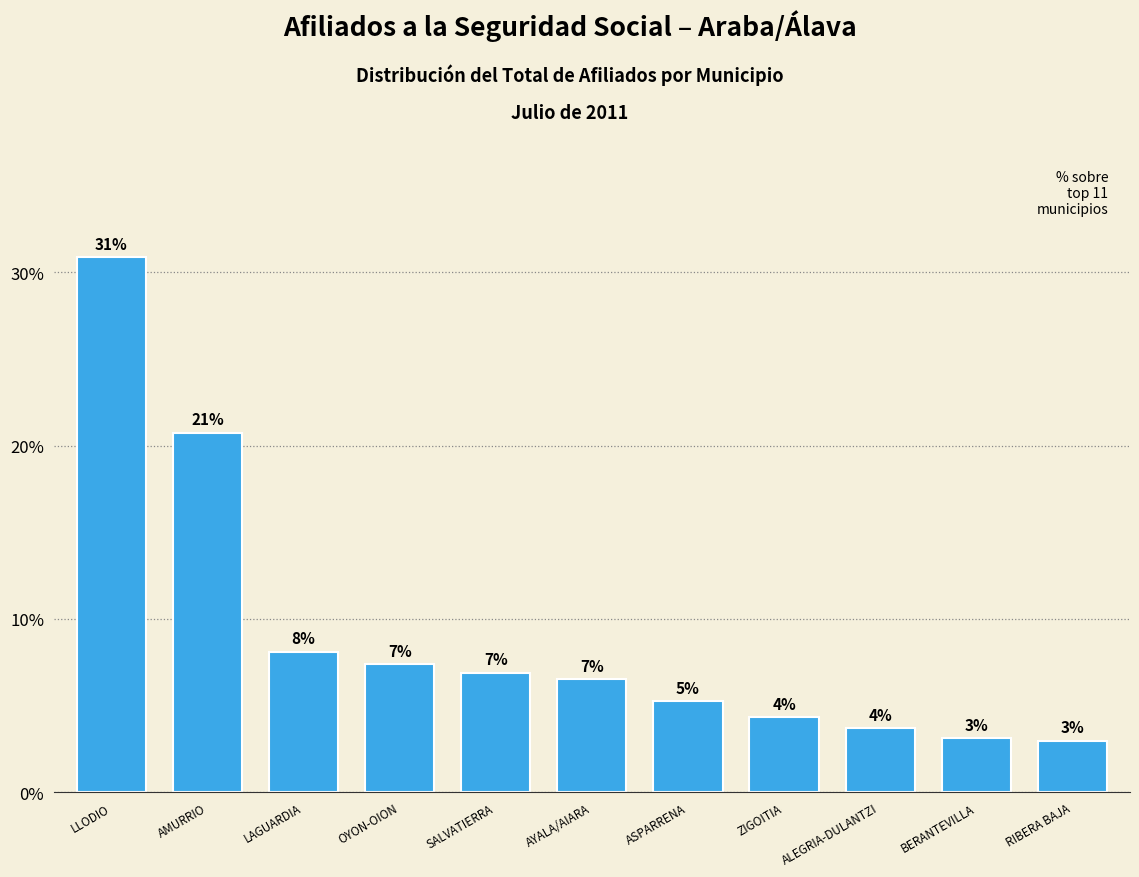

Does the chart contain any negative values?

No